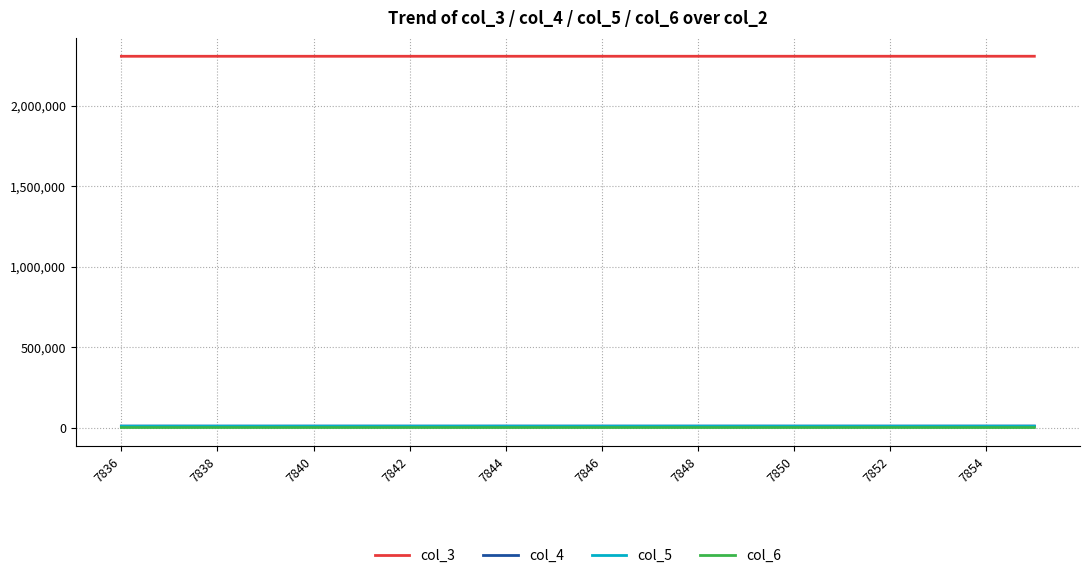

Which series has the largest total across all categories?

col_3